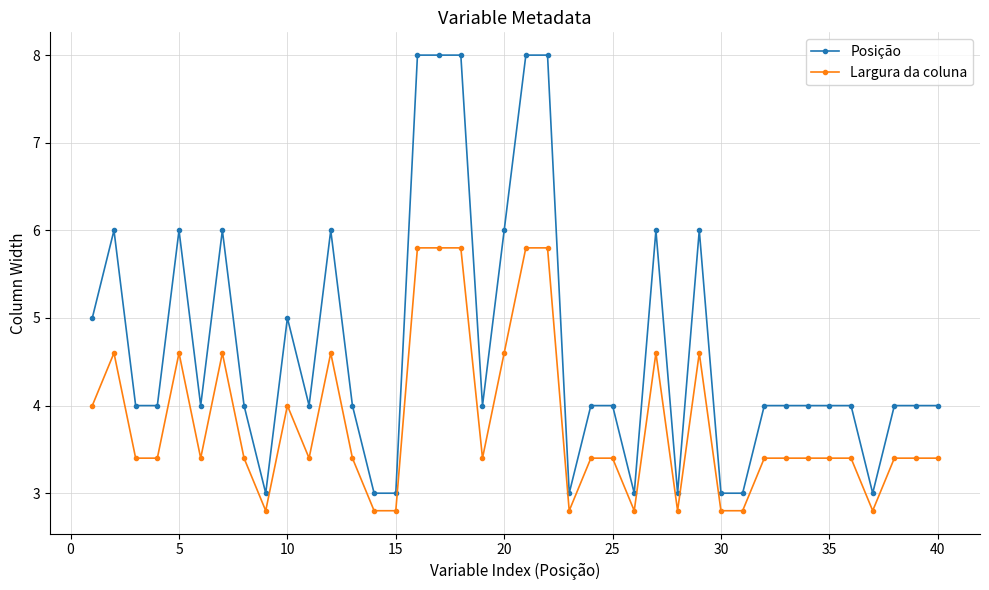

List the series in order of their peak value, lowest first.

Largura da coluna, Posição